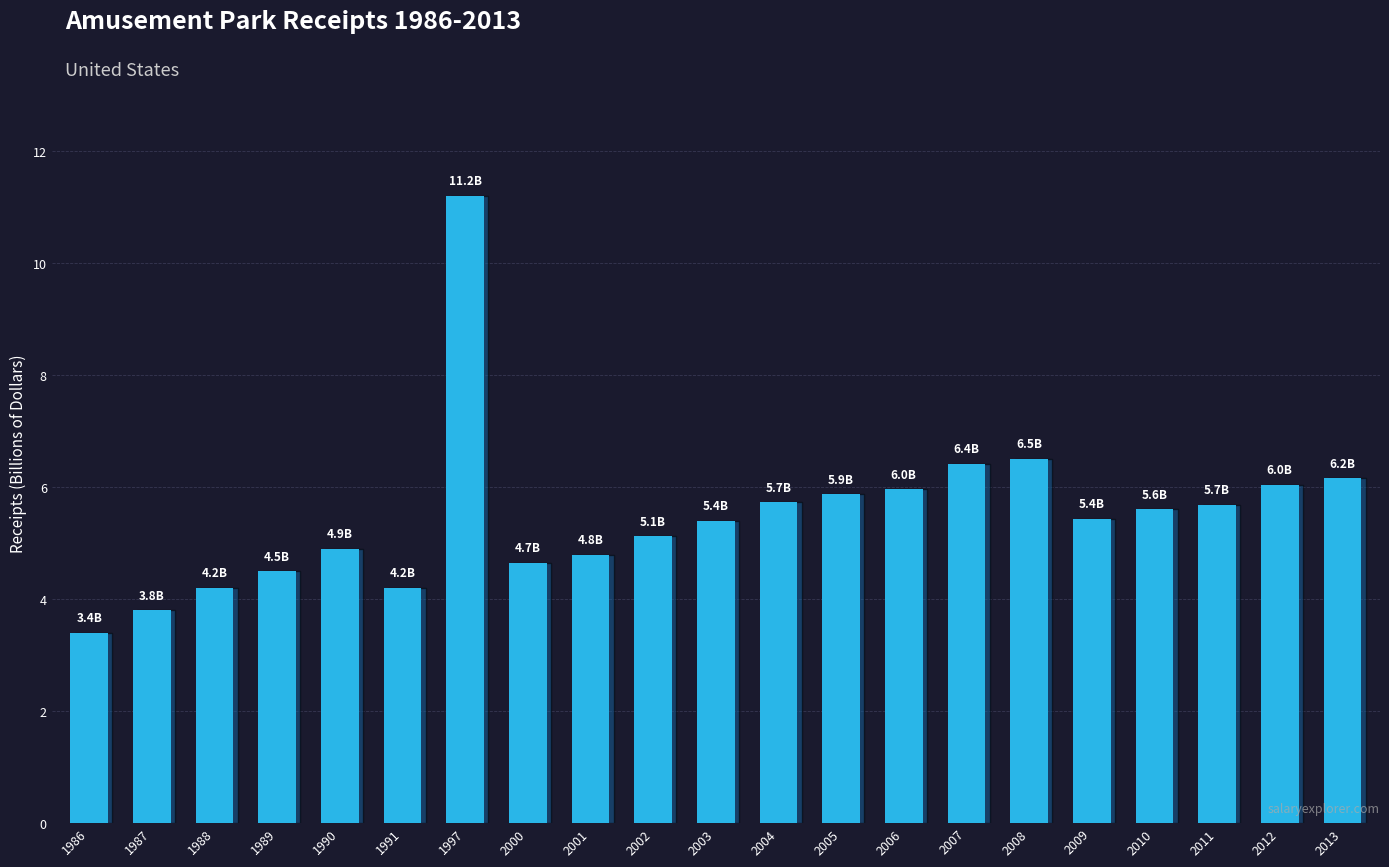

What is the minimum value shown in the chart?

3.4